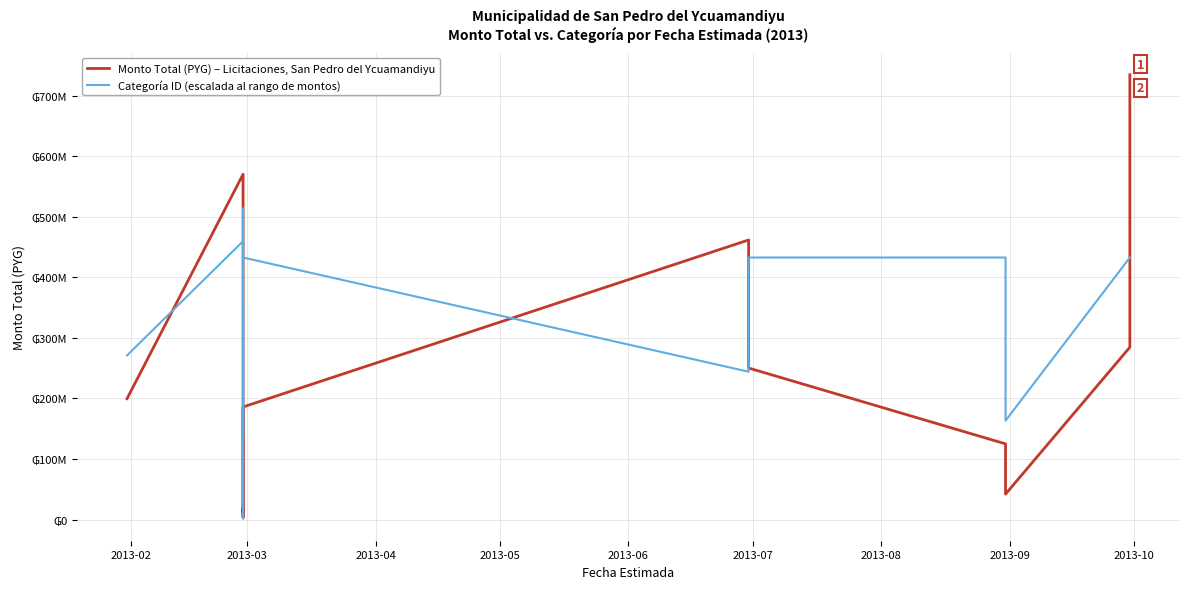

What is the label of the 15th point from the right?

2013-02